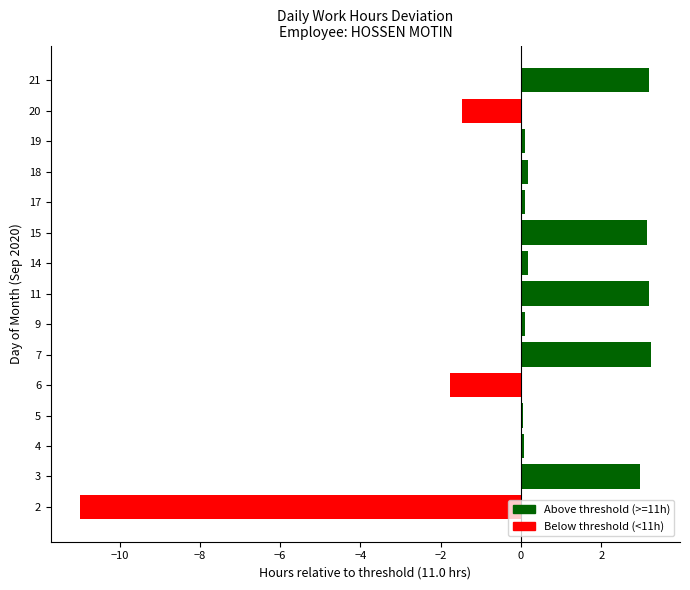

Does the chart contain any negative values?

Yes